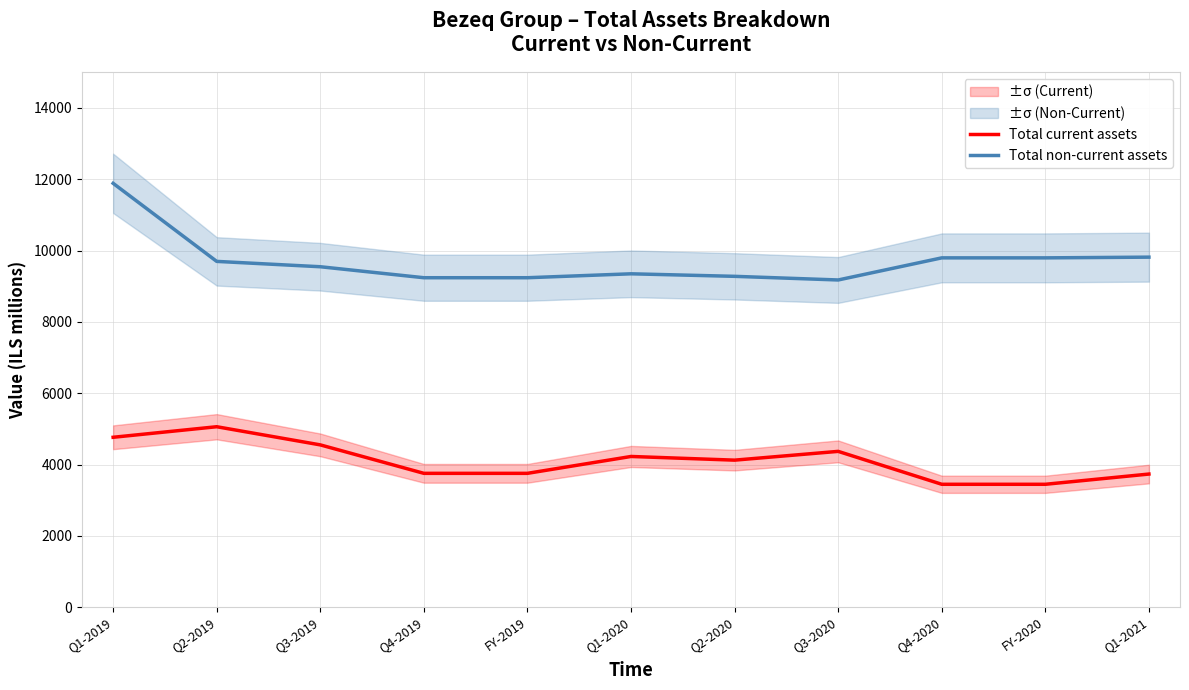

How many interior local valleys does the Total non-current assets series have?

1